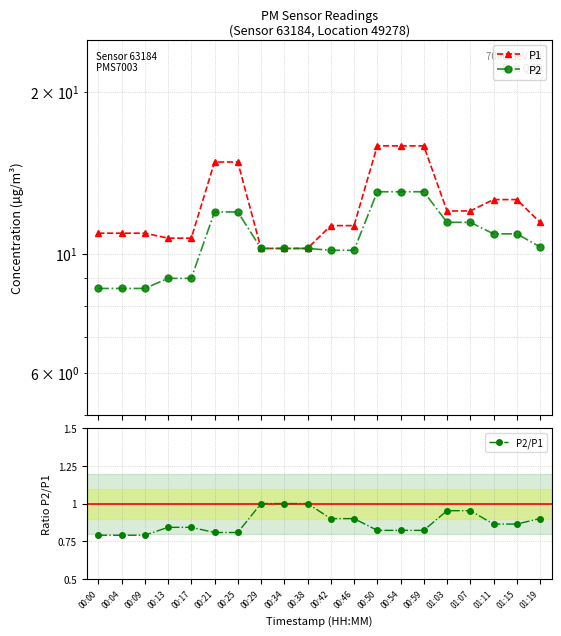

The P2/P1 series shows 0.8 at 00:50. True or false?

True